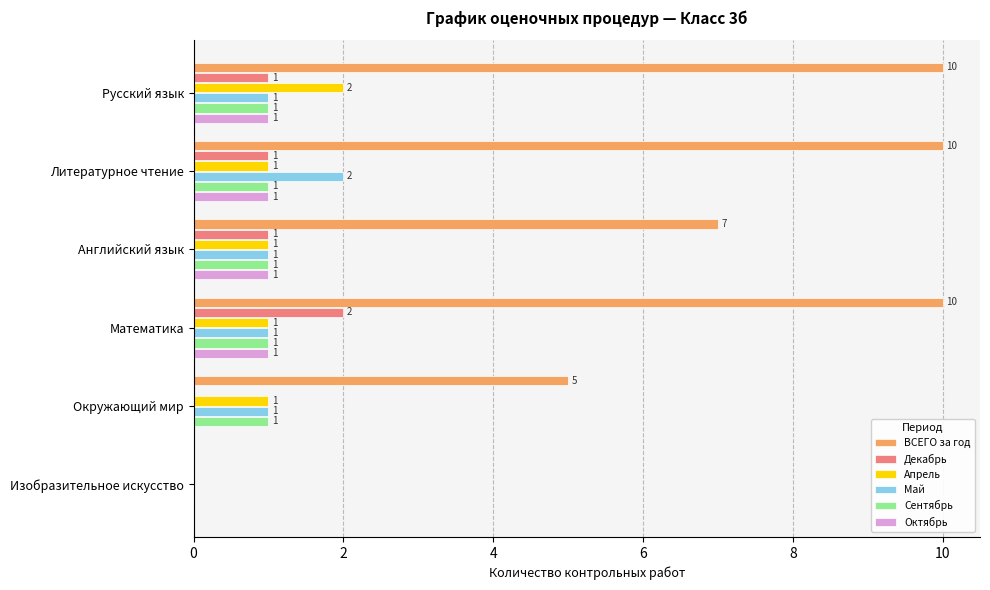

Between Русский язык and Окружающий мир, which series saw the biggest shift?

ВСЕГО за год